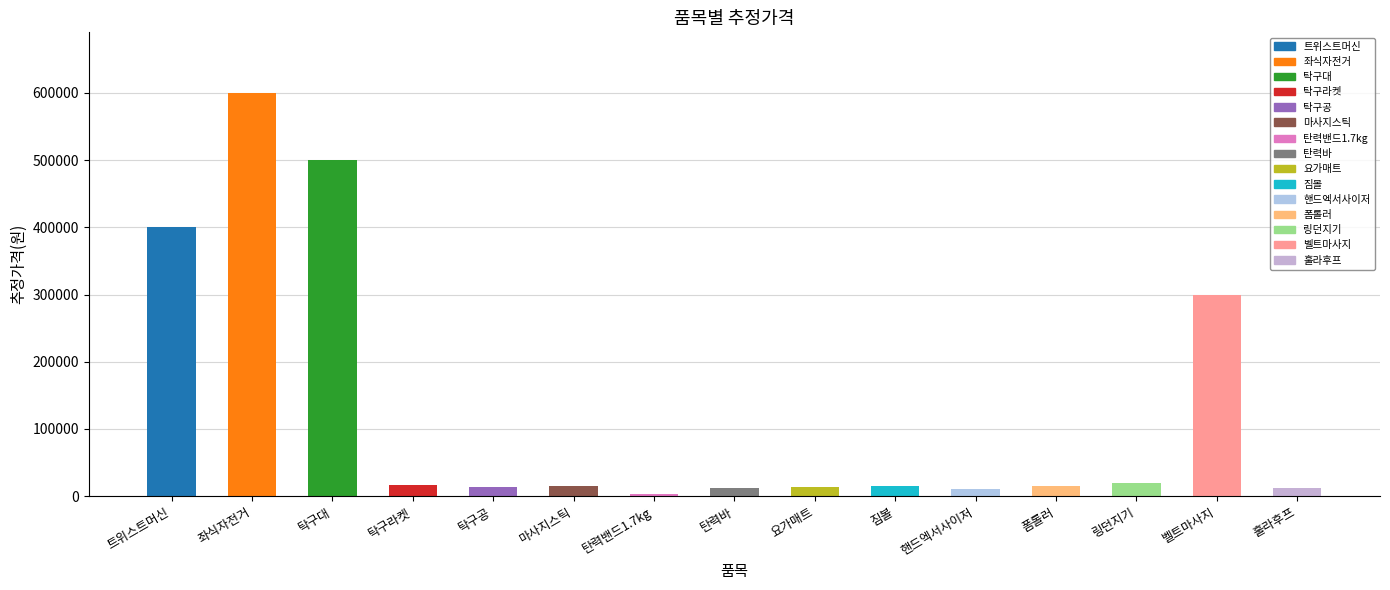

What is the difference between the maximum and minimum values?

596000